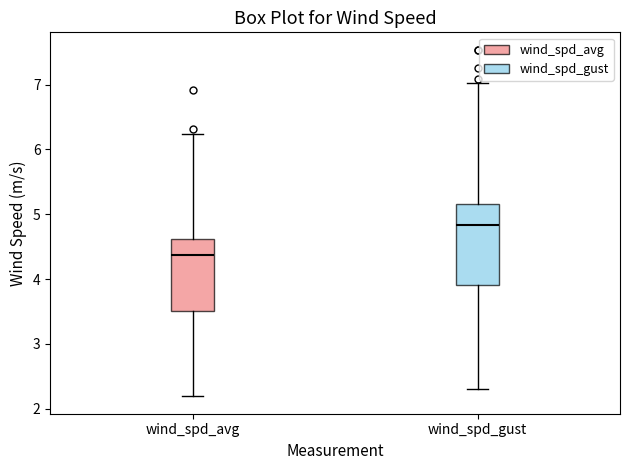

Comparing the boxes themselves (not the whiskers), which one is the tallest?

wind_spd_gust